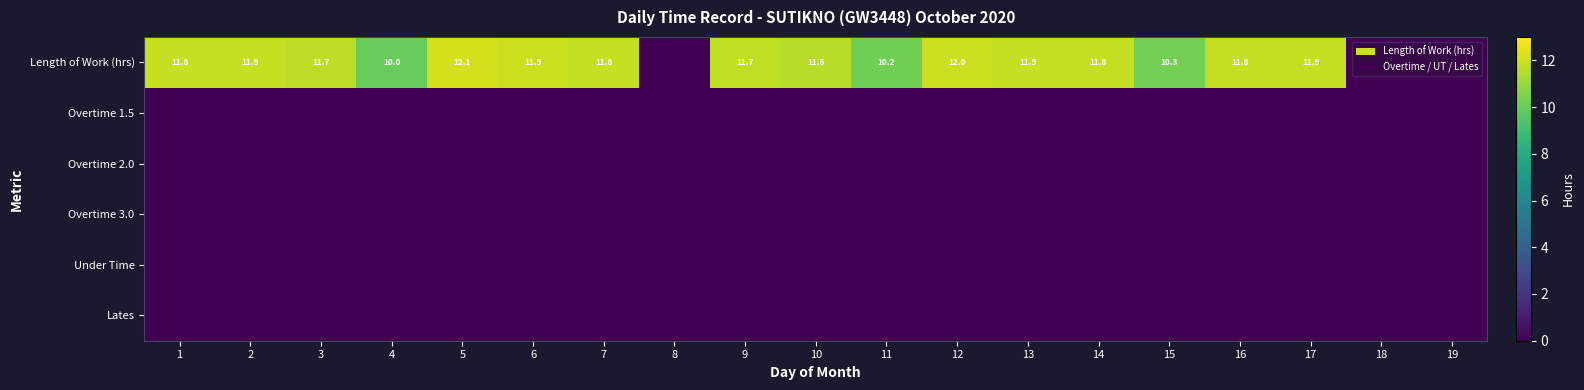

Between 18 and 14, which is larger?

14